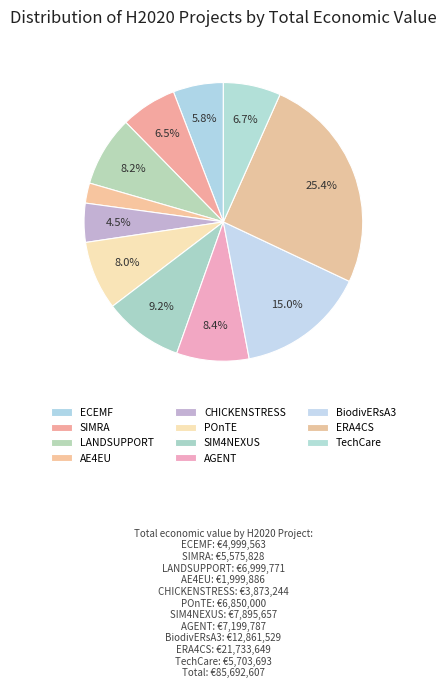

To the nearest percent, what is the average slice percentage?

9%